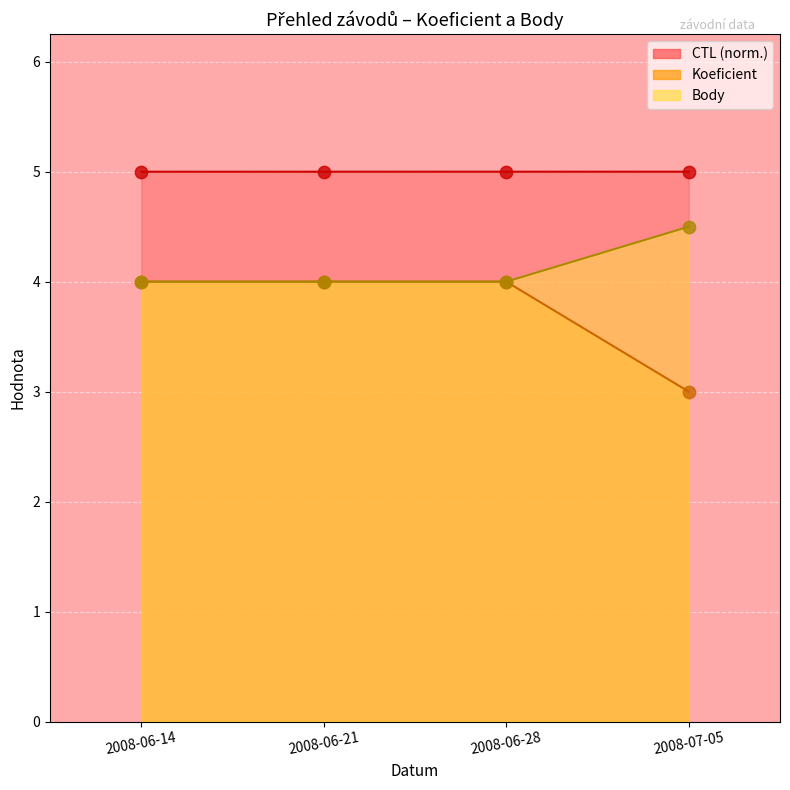

At which category is the sum across all series the highest?

2008-06-28